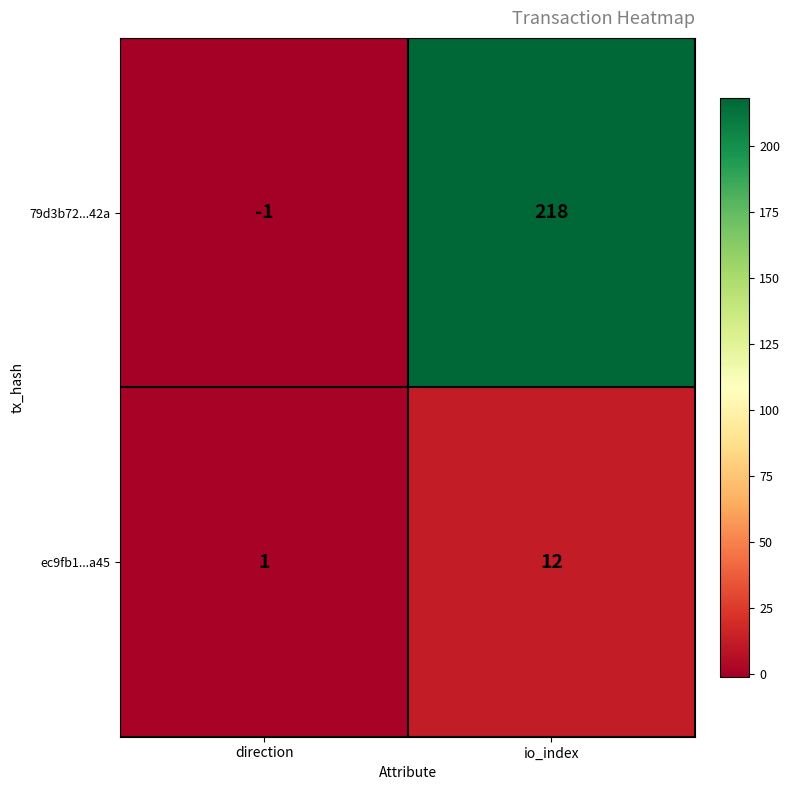

What is the difference between the 79d3b72...42a values at direction and io_index?

219